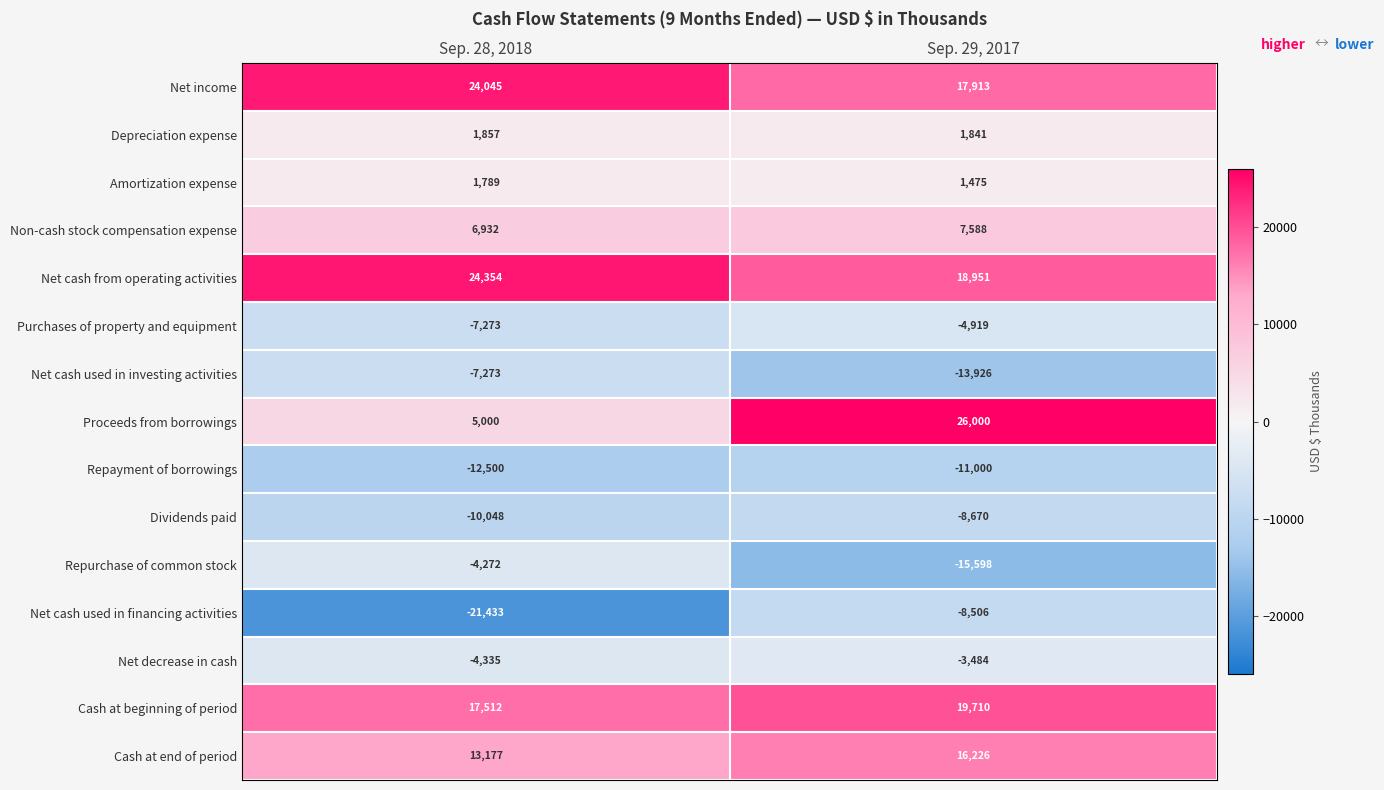

What is the maximum value shown in the chart?

26000